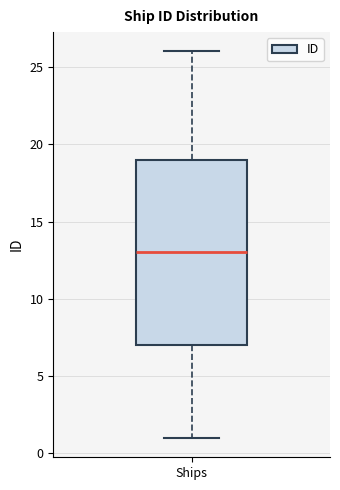

Read this box plot against the y-axis: the position of the median line, the range covered by the box, and the ends of both whiskers. The values are not printed on the chart, so give them approximately, as read against the axis.

median 13, box 7 to 19, whiskers 1 to 26